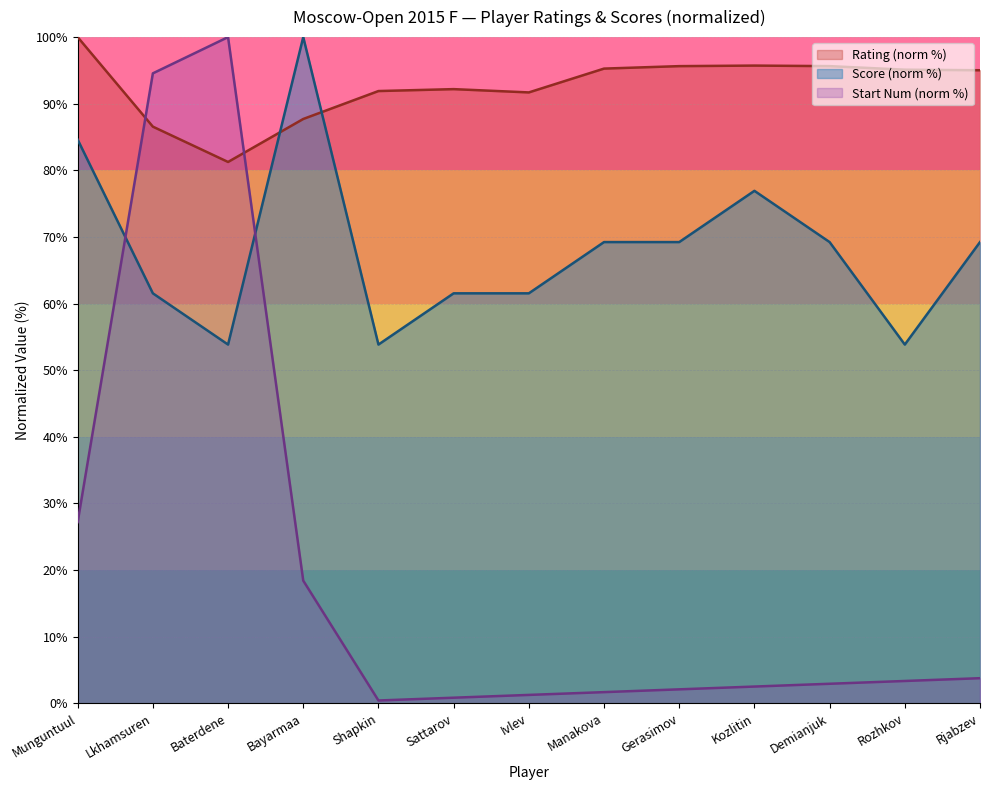

Where does the StartNum series first go above 2?

Munguntuul